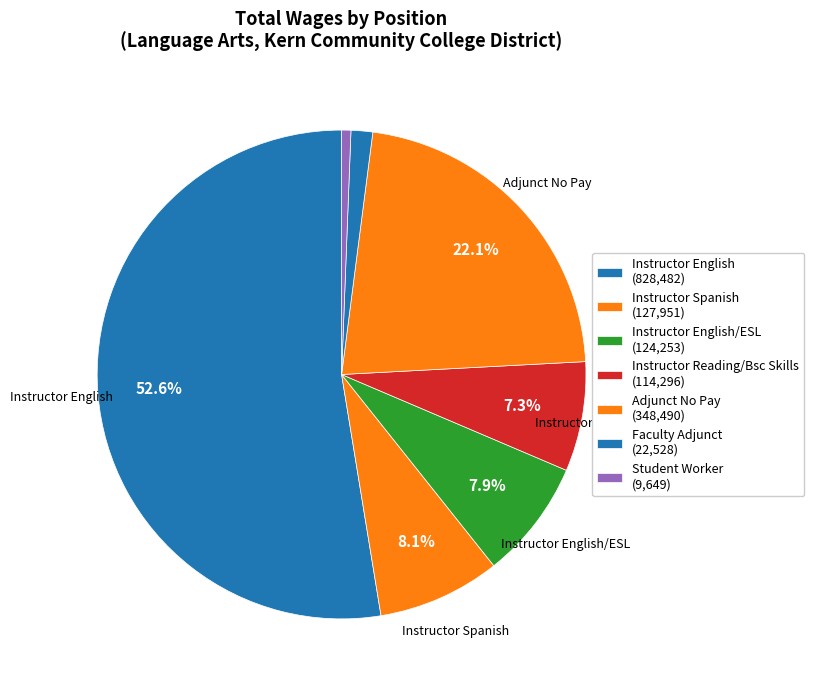

How many slices are in this pie chart?

7